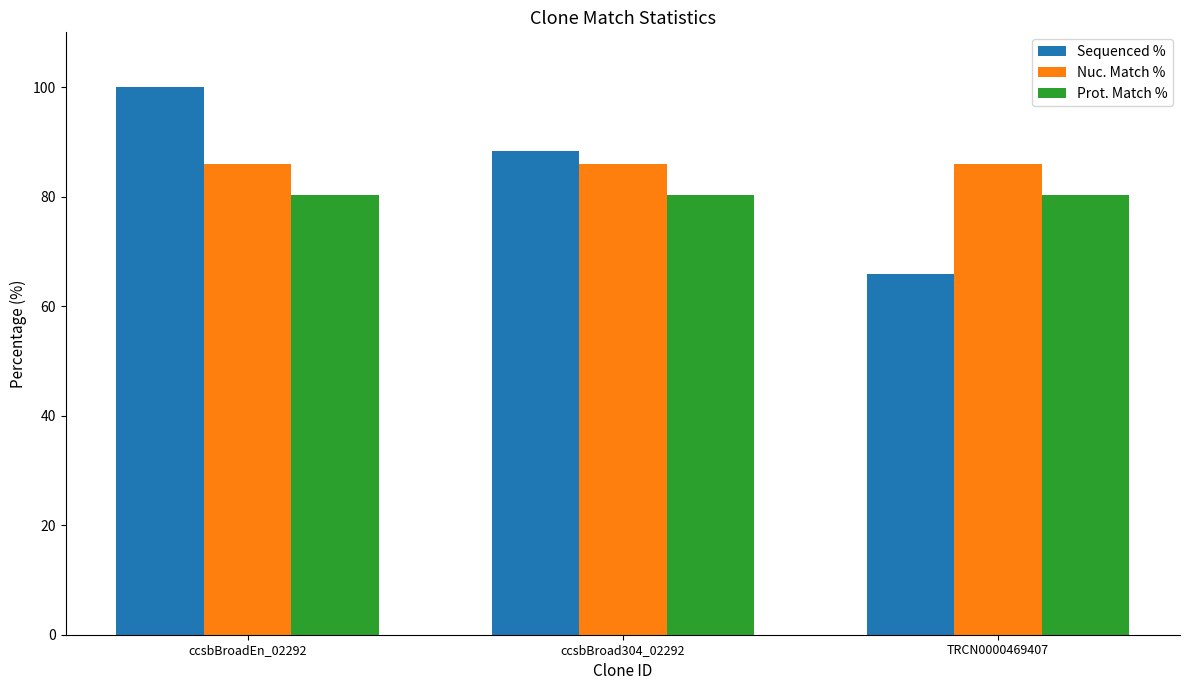

How many bars are there in total?

9